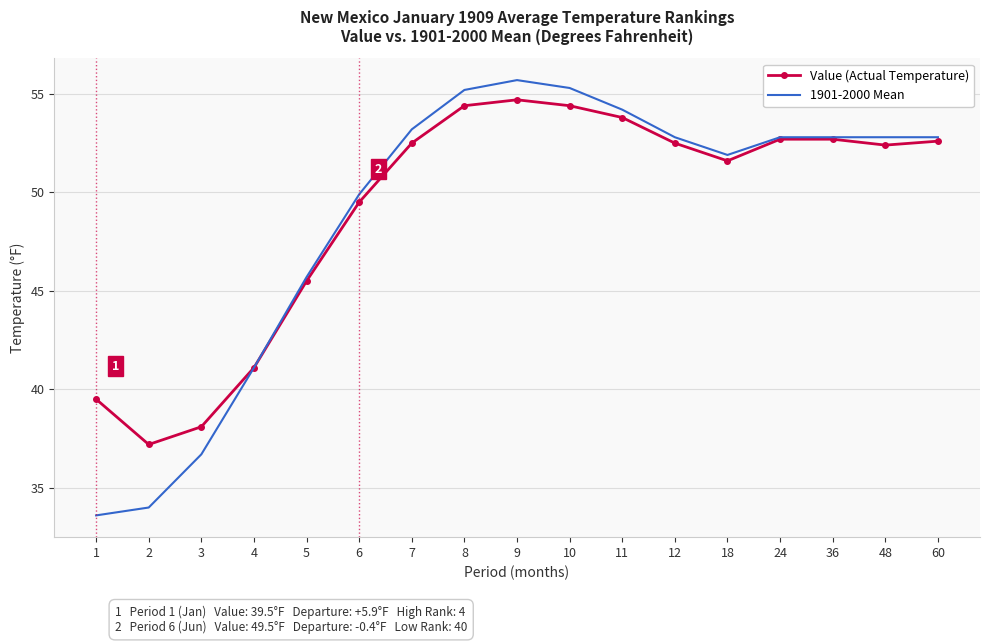

What is the highest value of the Value (Actual Temperature) series?

54.7